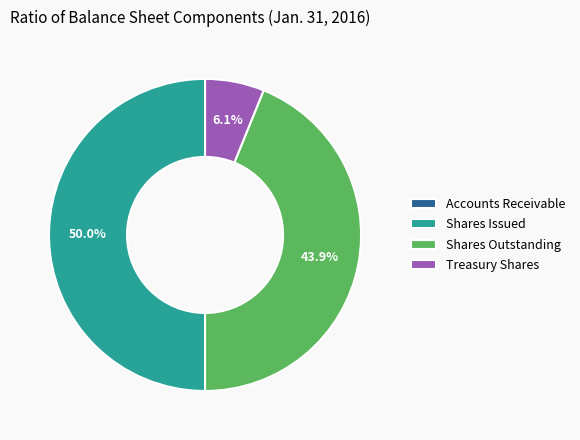

What percentage do Treasury Shares and Shares Issued together represent?

56.1%